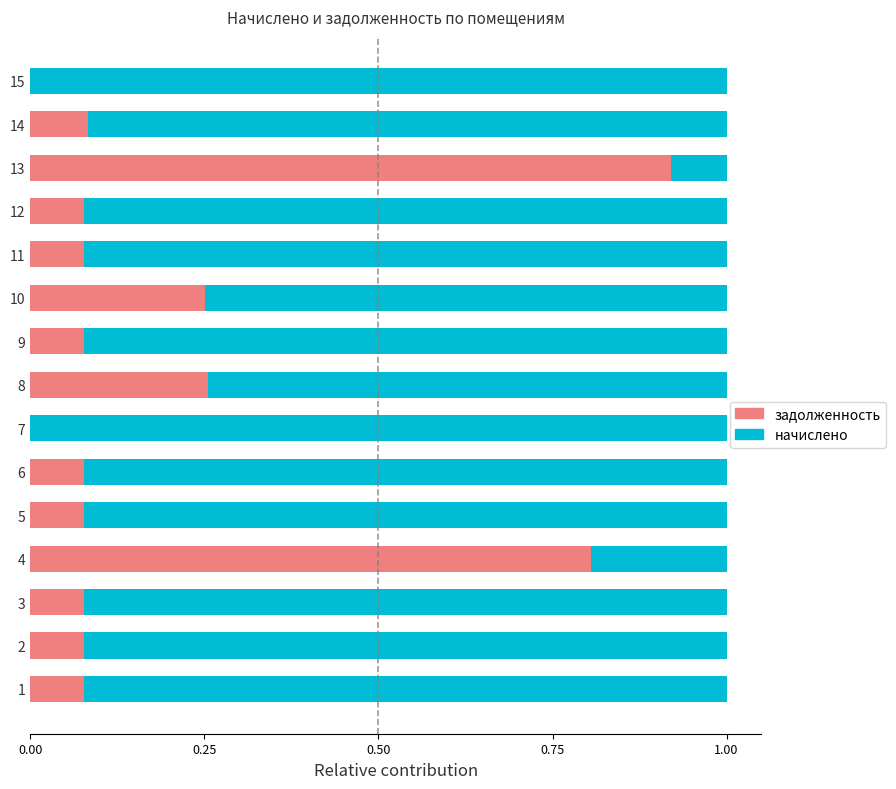

What is the sum of all задолженность values?

2.9